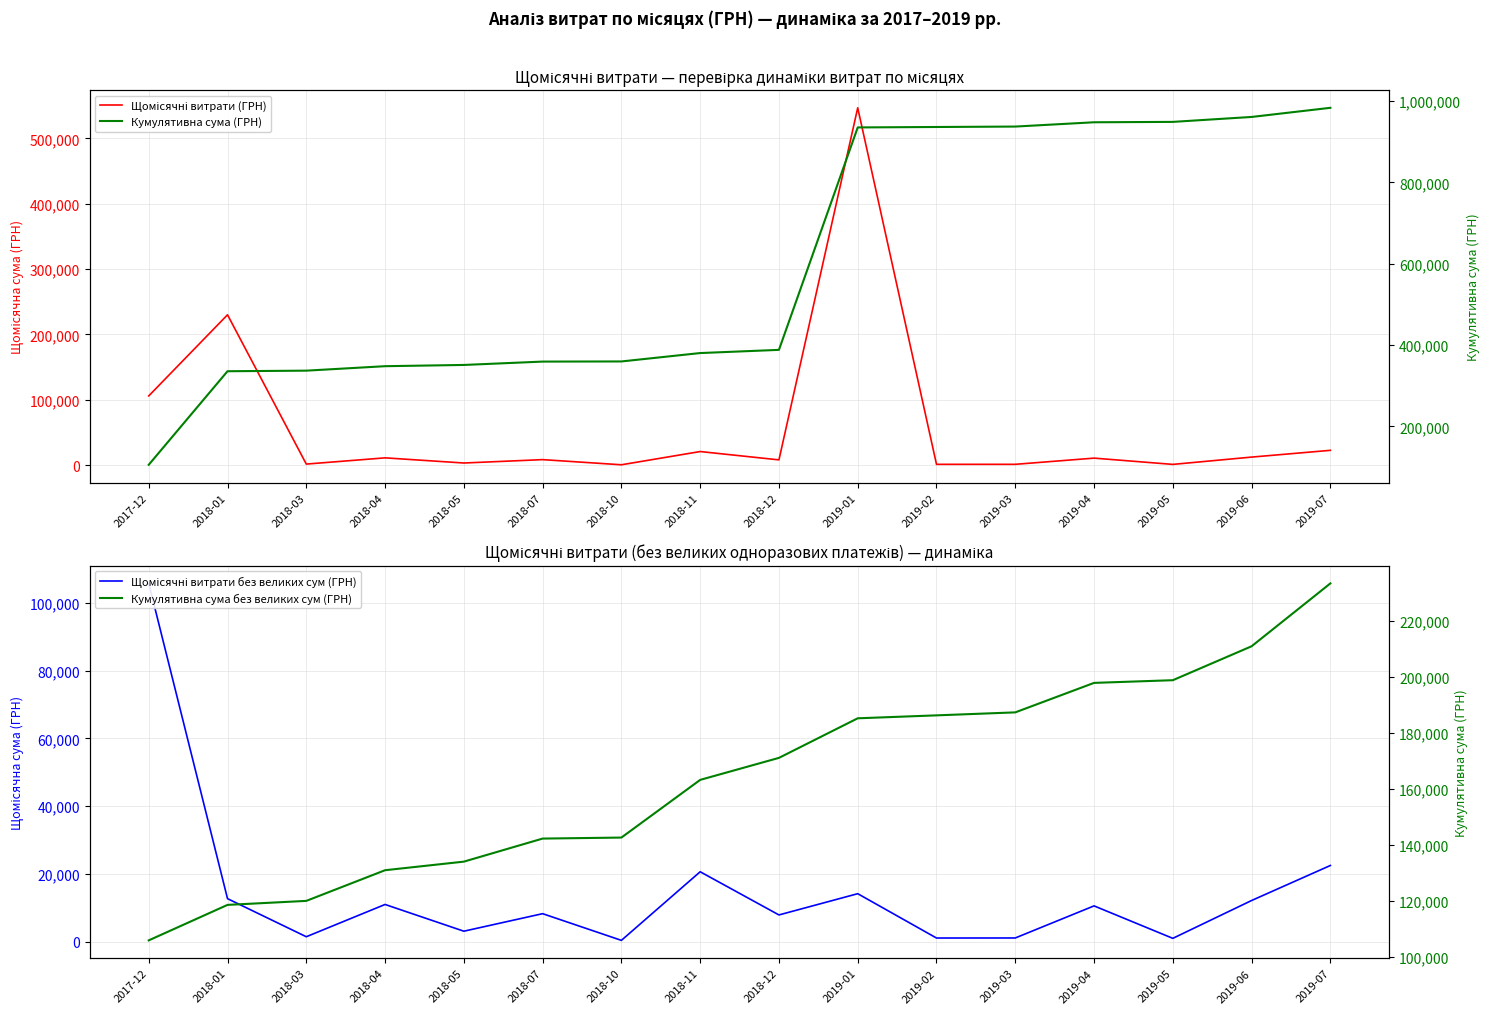

Reading left to right, list all the values displayed in this chart.

Щомісячні витрати (ГРН): 2017-12=105800.0	2018-01=230009.3	2018-03=1432.4	2018-04=10964.7	2018-05=3068.0	2018-07=8245.0	2018-10=360.0	2018-11=20625.0	2018-12=7870.0	2019-01=546929.7	2019-02=1051.9	2019-03=1066.0	2019-04=10543.9	2019-05=957.0	2019-06=12135.0	2019-07=22478.9
Щомісячні витрати без великих сум (ГРН): 2017-12=105800.0	2018-01=12682.5	2018-03=1432.4	2018-04=10964.7	2018-05=3068.0	2018-07=8245.0	2018-10=360.0	2018-11=20625.0	2018-12=7870.0	2019-01=14147.0	2019-02=1051.9	2019-03=1066.0	2019-04=10543.9	2019-05=957.0	2019-06=12135.0	2019-07=22478.9
Кумулятивна сума (ГРН): 2017-12=105800.0	2018-01=335809.3	2018-03=337241.7	2018-04=348206.3	2018-05=351274.3	2018-07=359519.3	2018-10=359879.3	2018-11=380504.3	2018-12=388374.3	2019-01=935304.0	2019-02=936356.0	2019-03=937422.0	2019-04=947965.8	2019-05=948922.9	2019-06=961057.9	2019-07=983536.8
Кумулятивна сума без великих сум (ГРН): 2017-12=105800.0	2018-01=118482.6	2018-03=119914.9	2018-04=130879.6	2018-05=133947.6	2018-07=142192.6	2018-10=142552.6	2018-11=163177.6	2018-12=171047.6	2019-01=185194.6	2019-02=186246.5	2019-03=187312.5	2019-04=197856.4	2019-05=198813.4	2019-06=210948.4	2019-07=233427.4